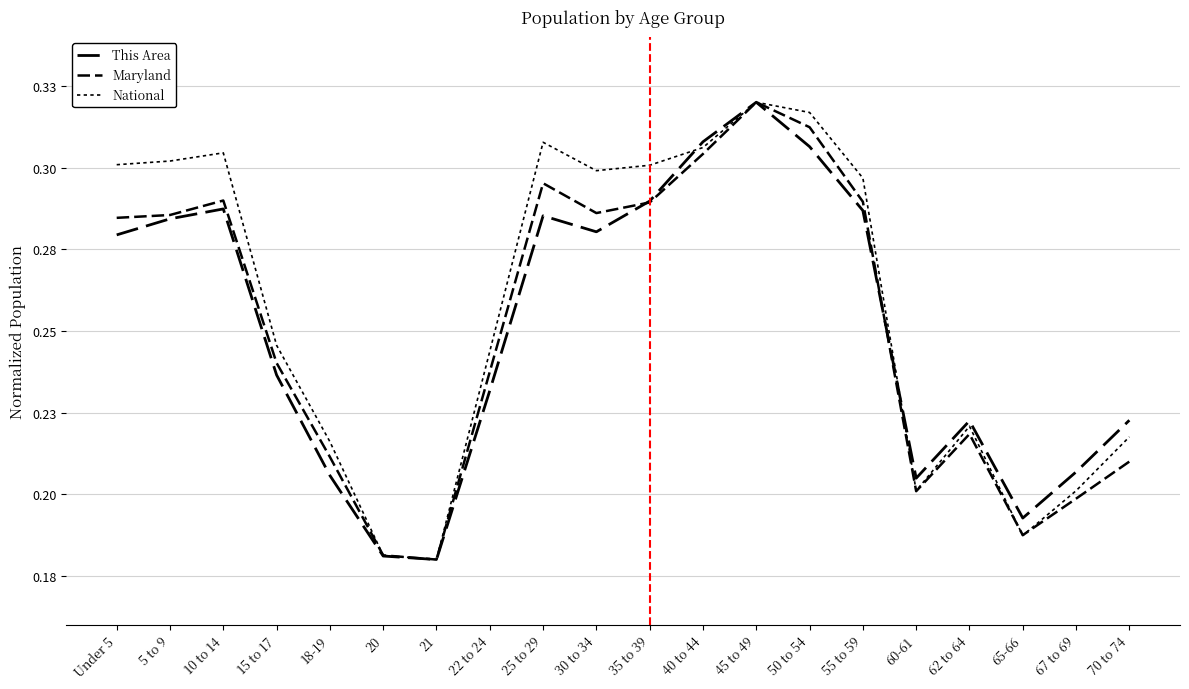

In National, how many points are higher than both neighbors (excluding endpoints)?

4